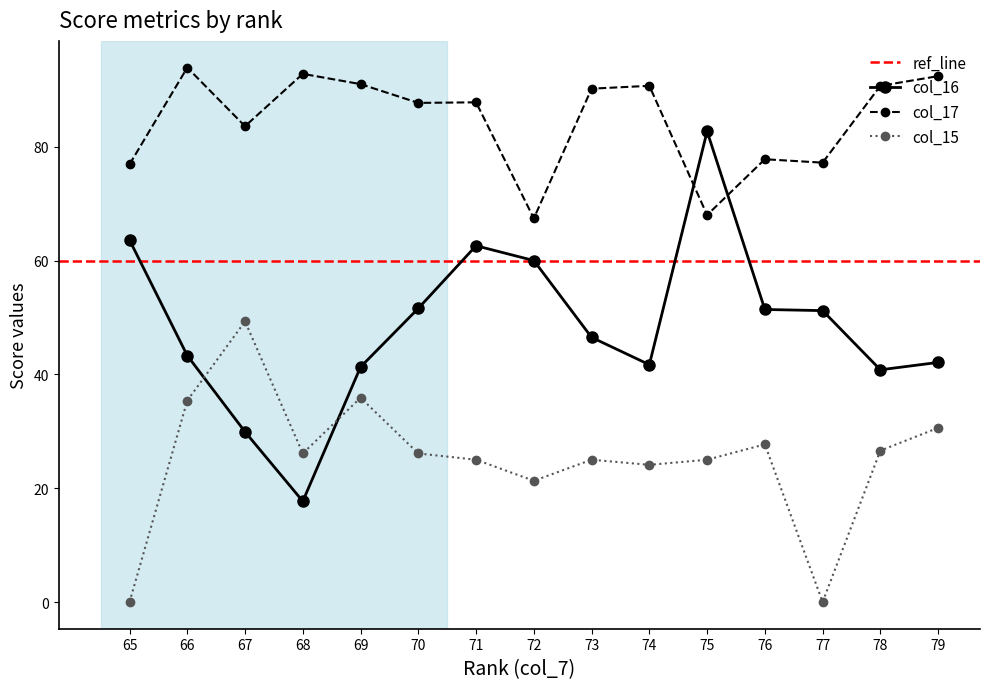

The col_17 series shows 110.9 at 65. True or false?

False